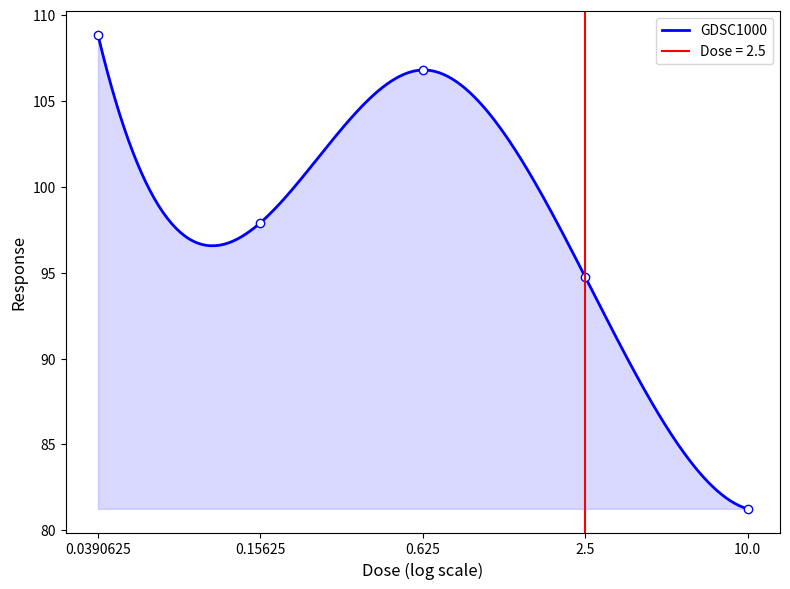

What is the change in value from 2.5 to 10.0?

-13.5